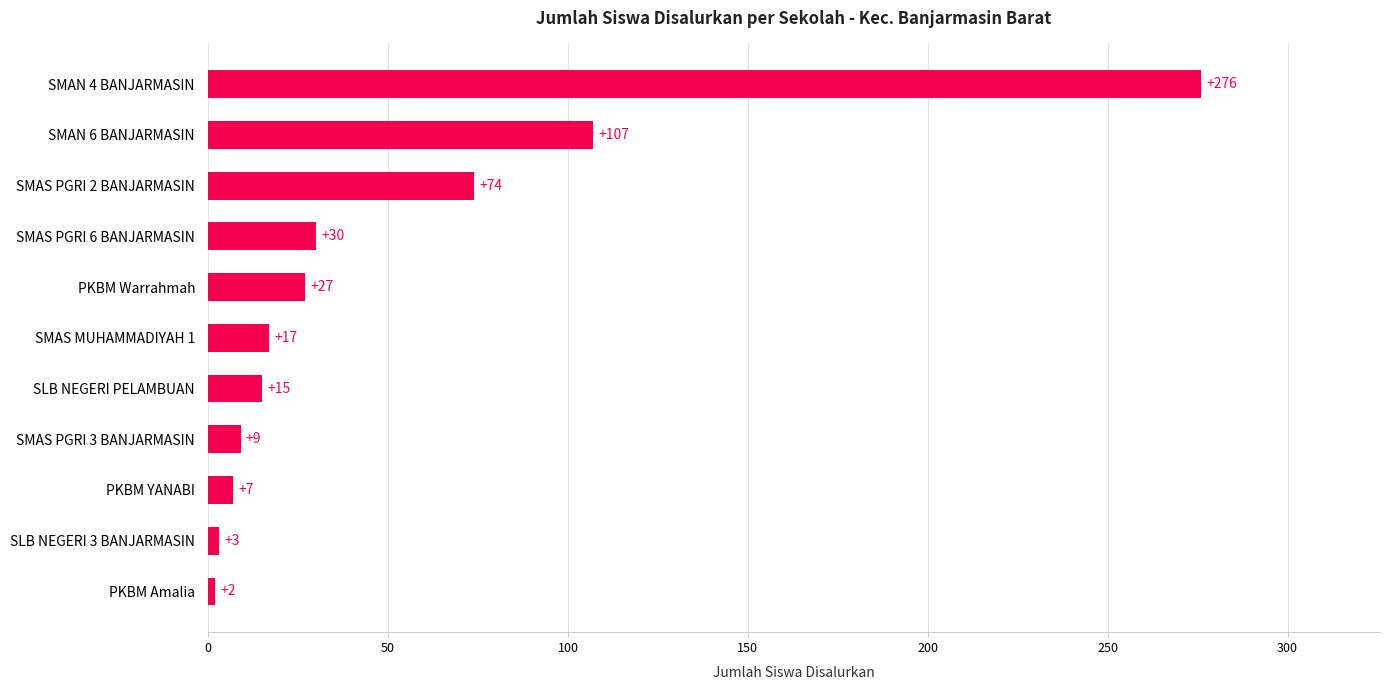

Reading bottom to top, extract all data points from this chart.

PKBM Amalia=2	SLB NEGERI 3 BANJARMASIN=3	PKBM YANABI=7	SMAS PGRI 3 BANJARMASIN=9	SLB NEGERI PELAMBUAN=15	SMAS MUHAMMADIYAH 1=17	PKBM Warrahmah=27	SMAS PGRI 6 BANJARMASIN=30	SMAS PGRI 2 BANJARMASIN=74	SMAN 6 BANJARMASIN=107	SMAN 4 BANJARMASIN=276